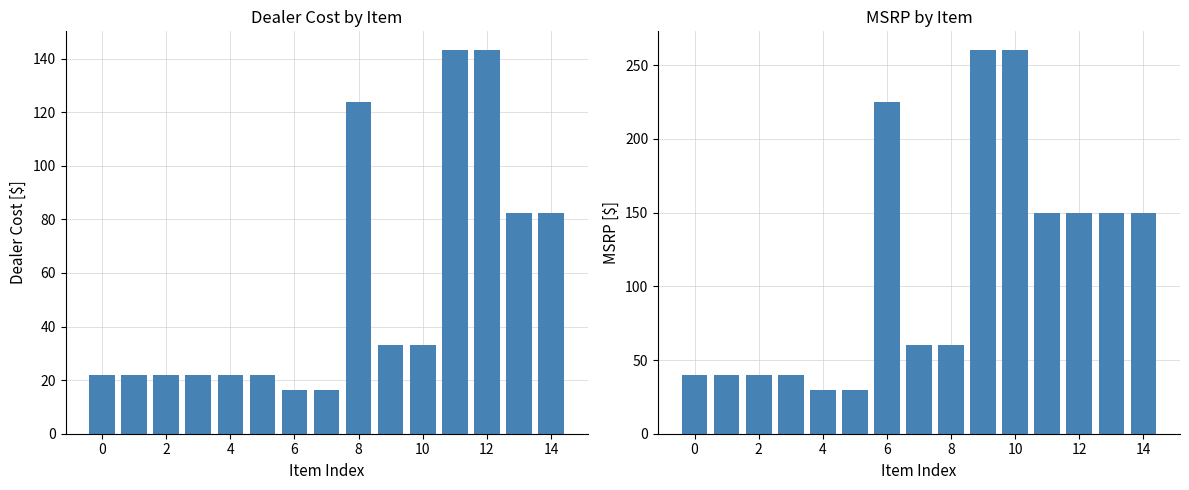

What is the total value across all series at 2?

62.0